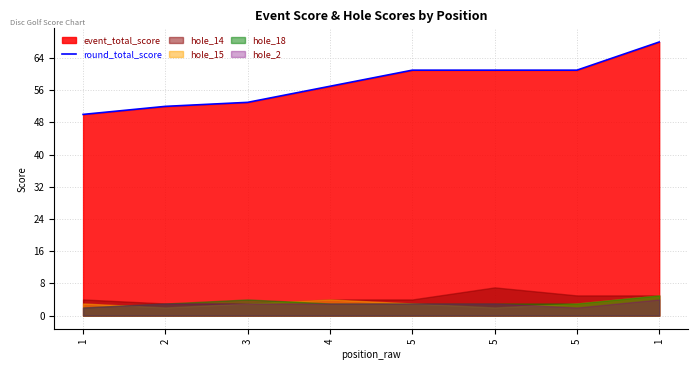

What is the label of the 7th point from the right?

2